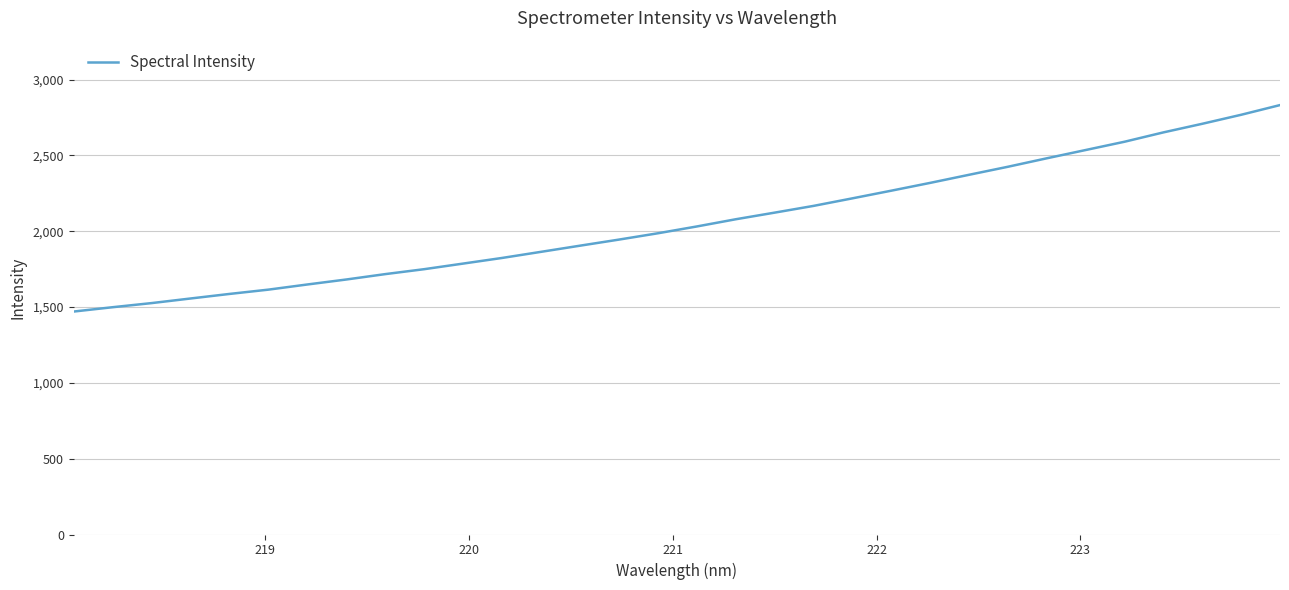

What is the greatest value displayed?

2831.6